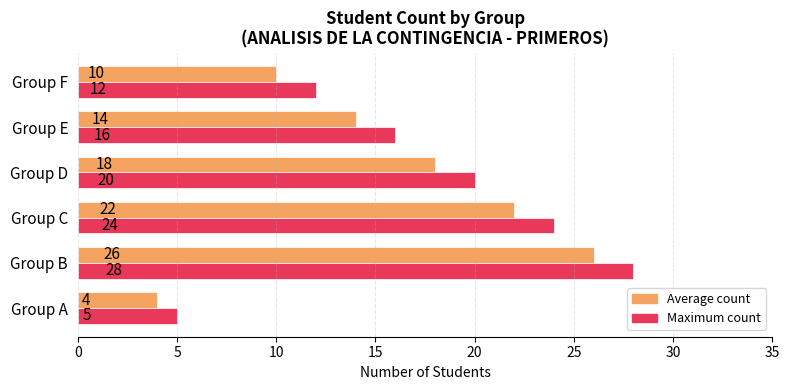

Which series changed the most between Group A and Group D?

Maximum count